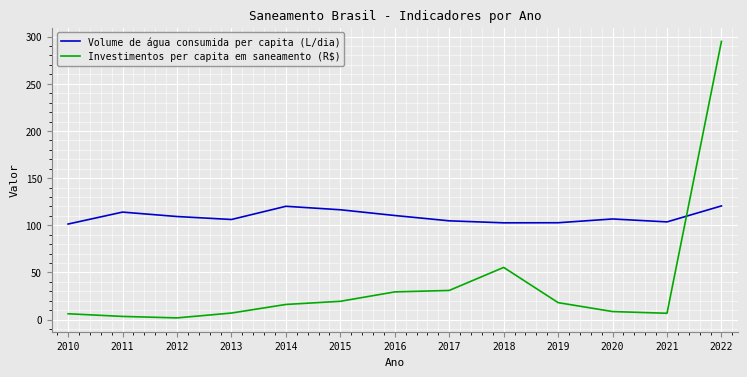

Which series has the widest spread of values?

Investimentos per capita em saneamento (R$)